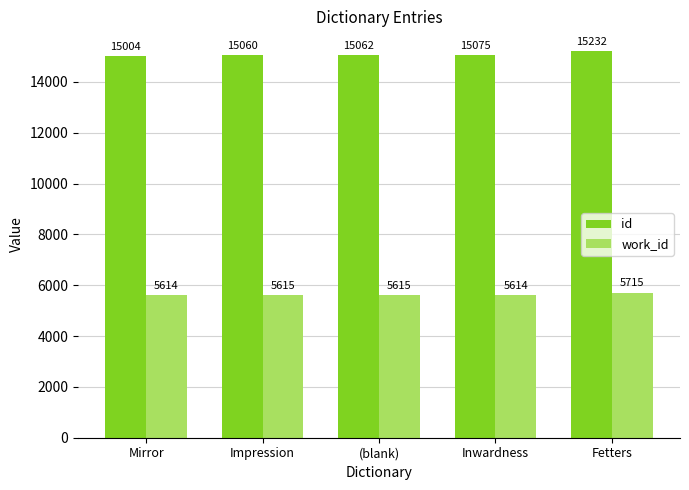

What is the average value of the work_id series?

5635